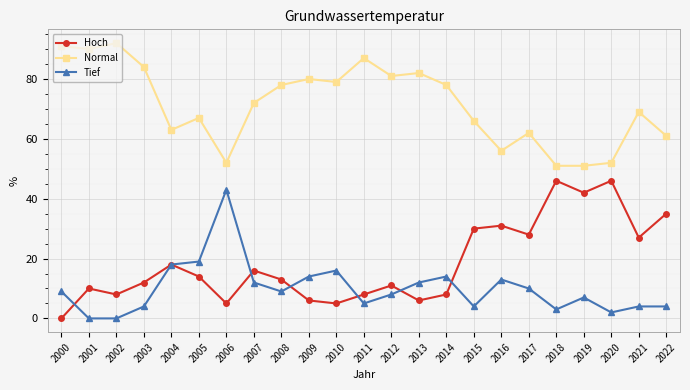

What is the sum of the Hoch values at 2000 and 2017?

28